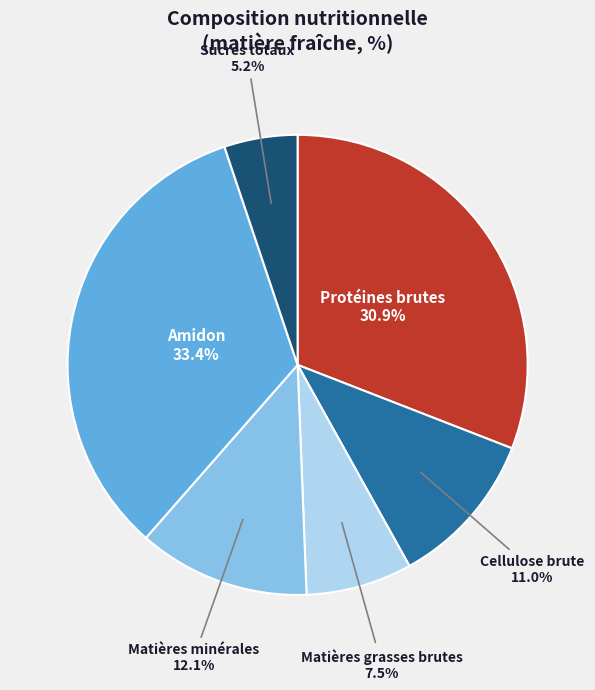

Is it true that Amidon is 47% of the pie?

False